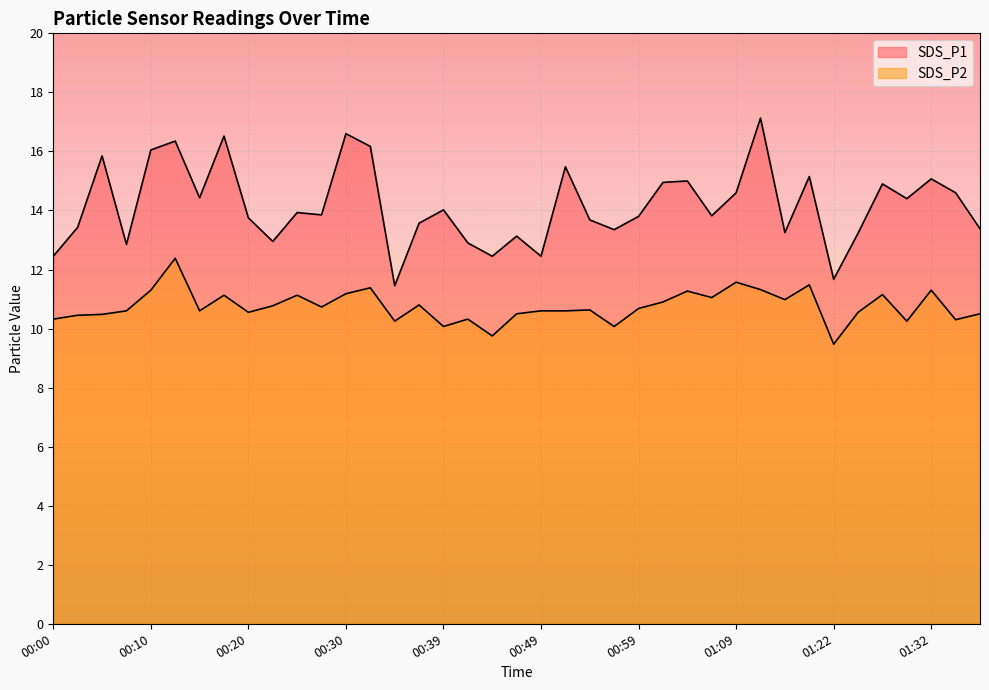

In SDS_P1, how many points are lower than both neighbors (excluding endpoints)?

12